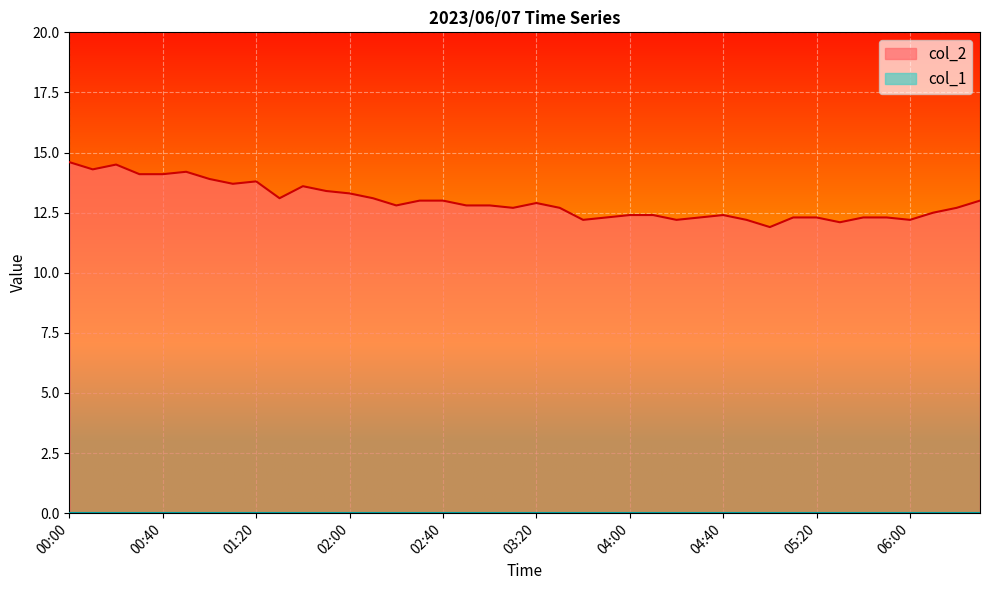

How many distinct data groups are displayed?

2